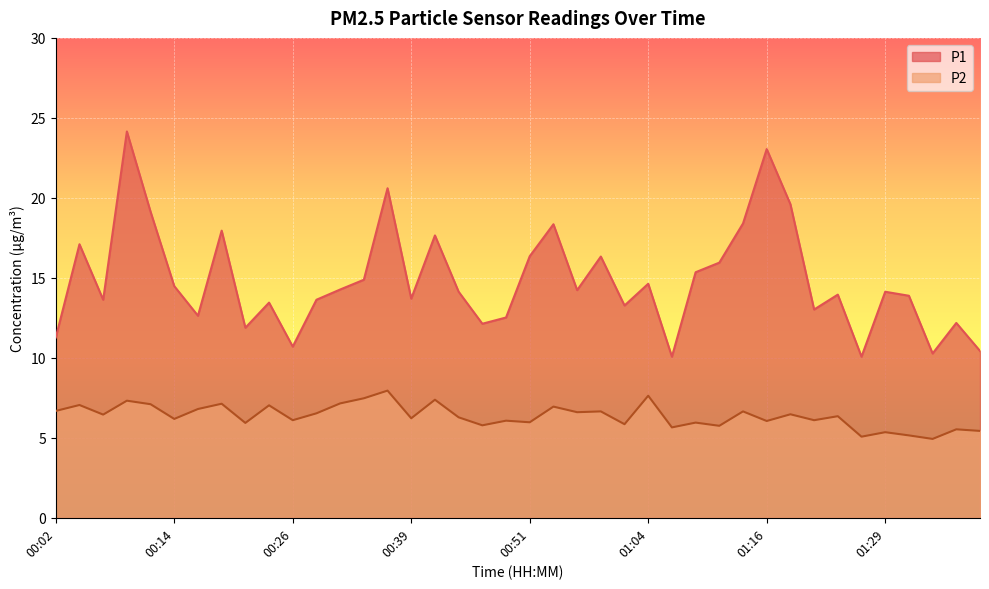

What are all the series names shown in the legend?

P1, P2